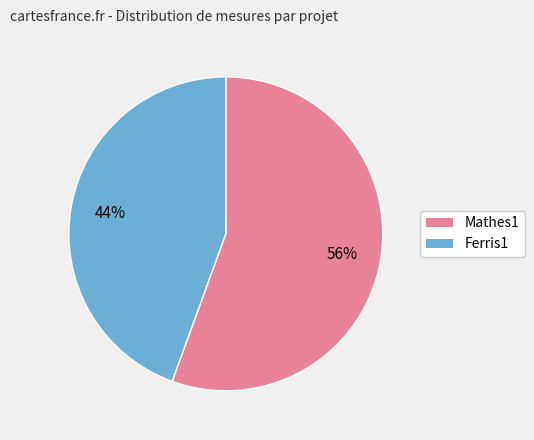

Does Mathes1 represent more than half of the total?

Yes